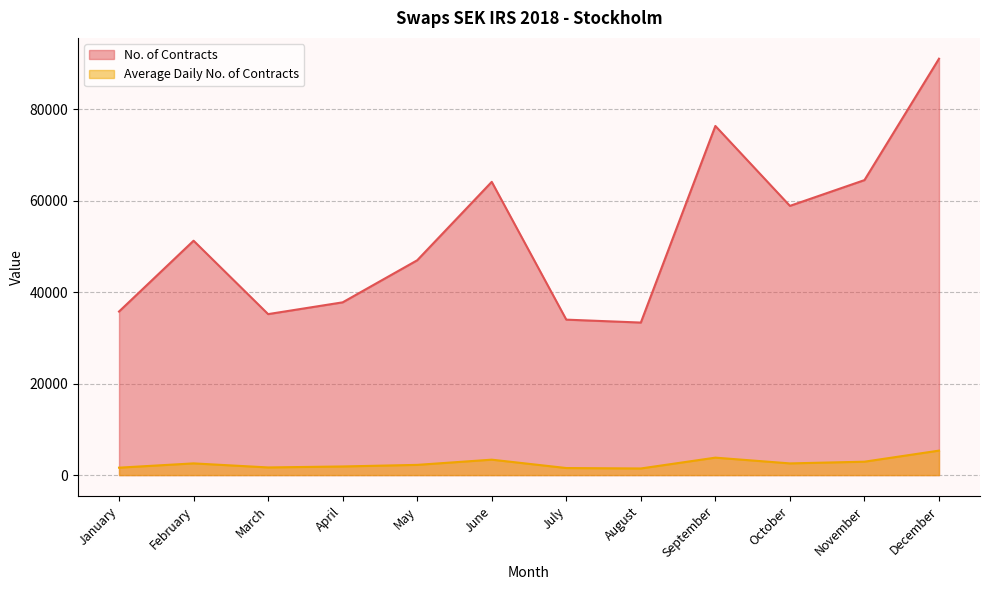

At December, list the series in order from smallest to largest.

Average Daily No. of Contracts, No. of Contracts